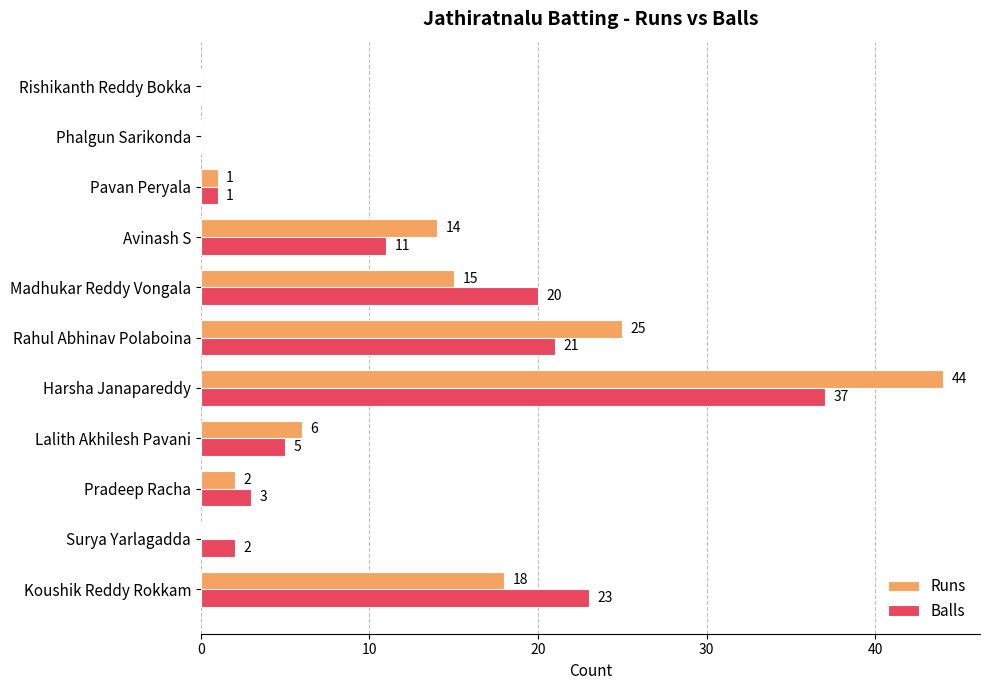

What are all the series names shown in the legend?

Runs, Balls